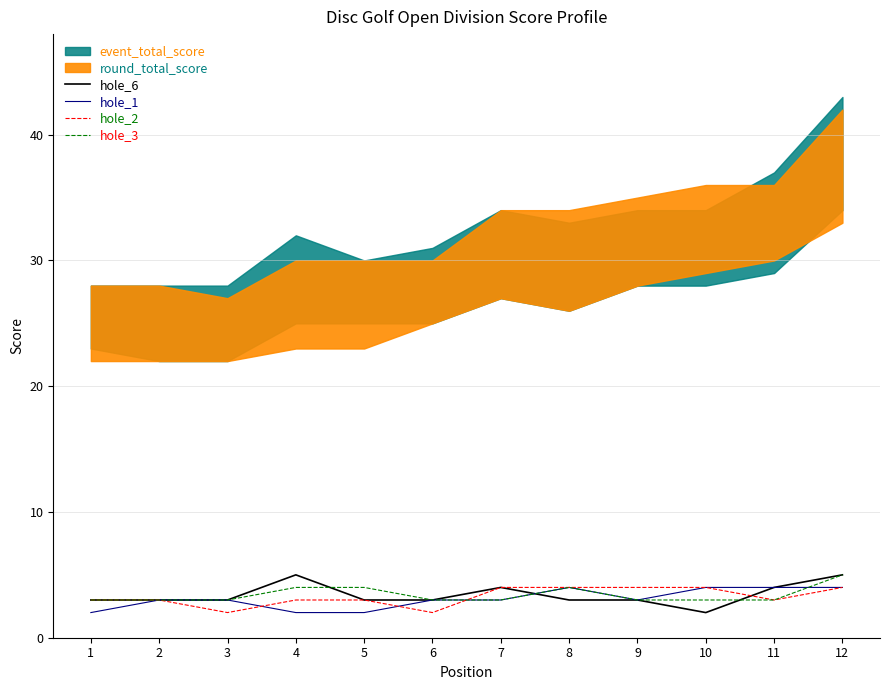

Is it true that hole_1 equals 4 at 10?

True